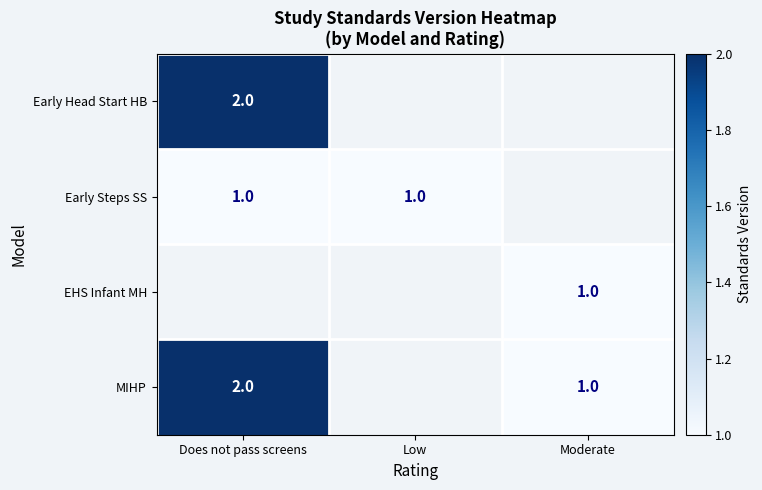

True or false: MIHP has a value of 1 at Does not pass screens.

False